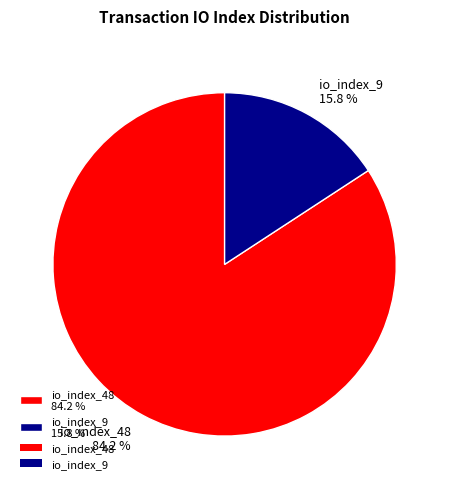

To the nearest percent, what is the combined percentage of io_index_9 and io_index_48?

100%